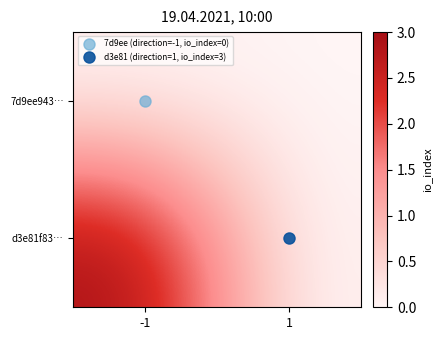

Between -1 and 1, which series saw the biggest shift?

d3e81f83…